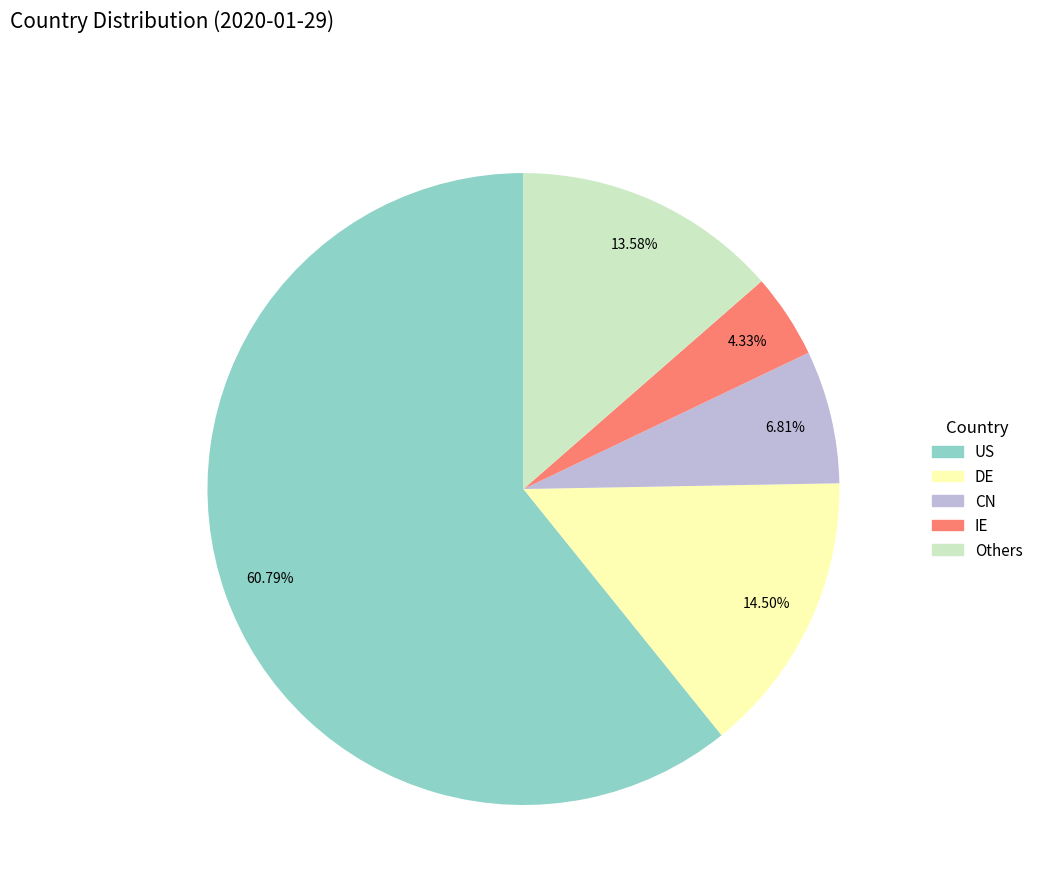

Does any single category account for the majority?

Yes